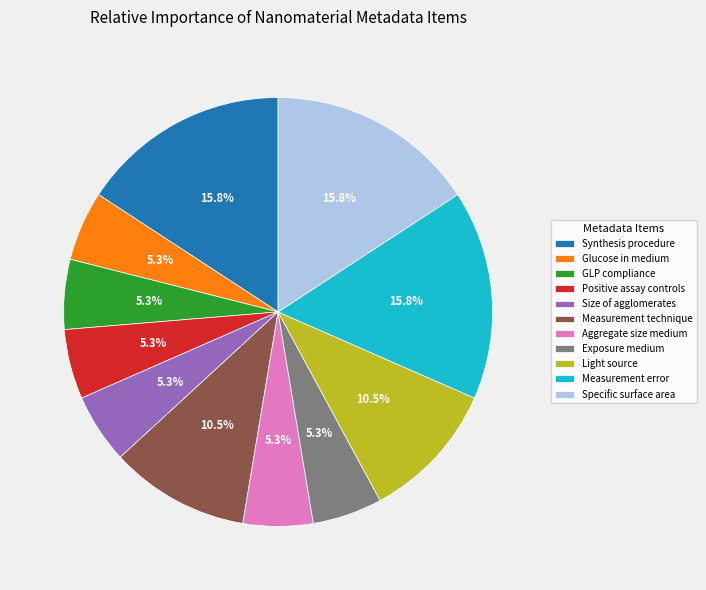

Is the sum of Measurement error and Aggregate size medium greater than half?

No